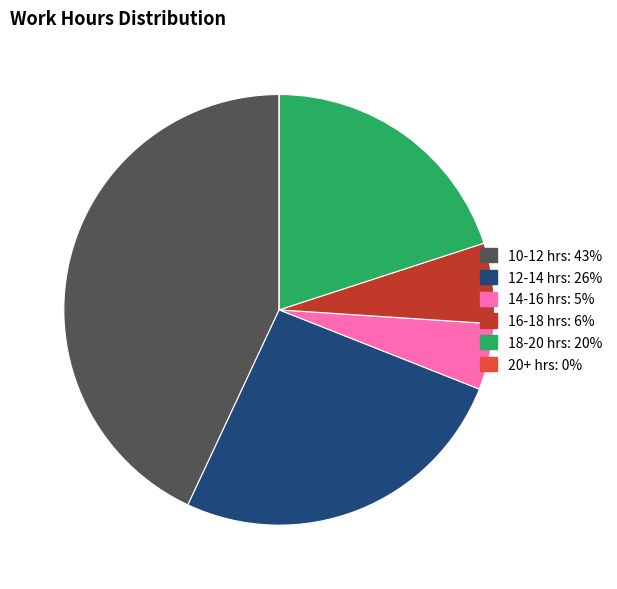

Does any single category account for the majority?

No